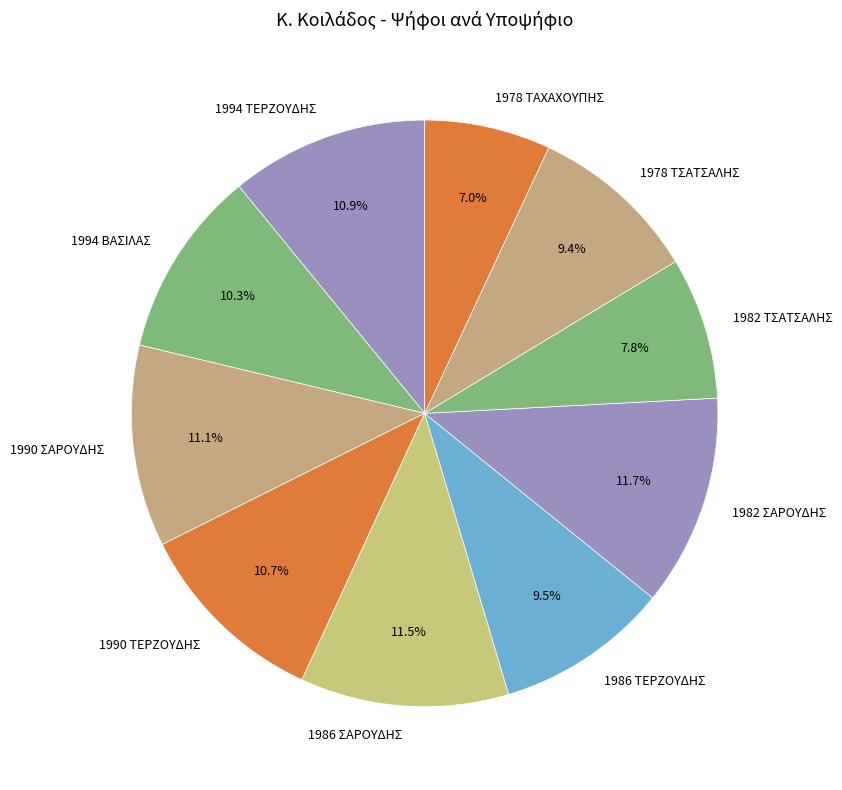

How many slices are in this pie chart?

10